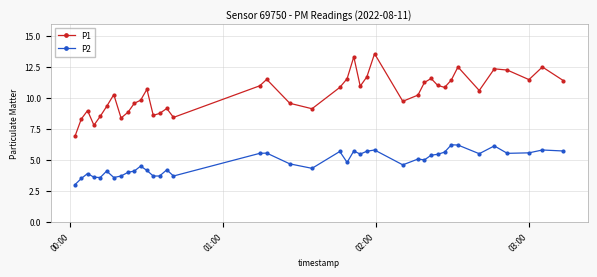

List the series in order of their overall mean, lowest first.

P2, P1